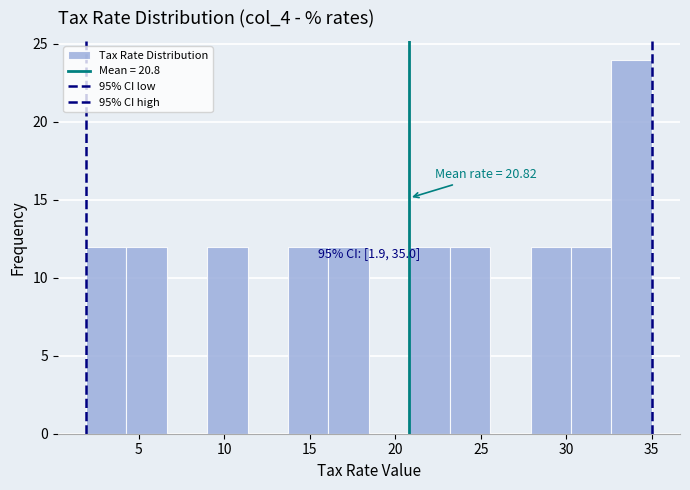

Over which range of the x-axis is the bar tallest?

32.5 to 35.0